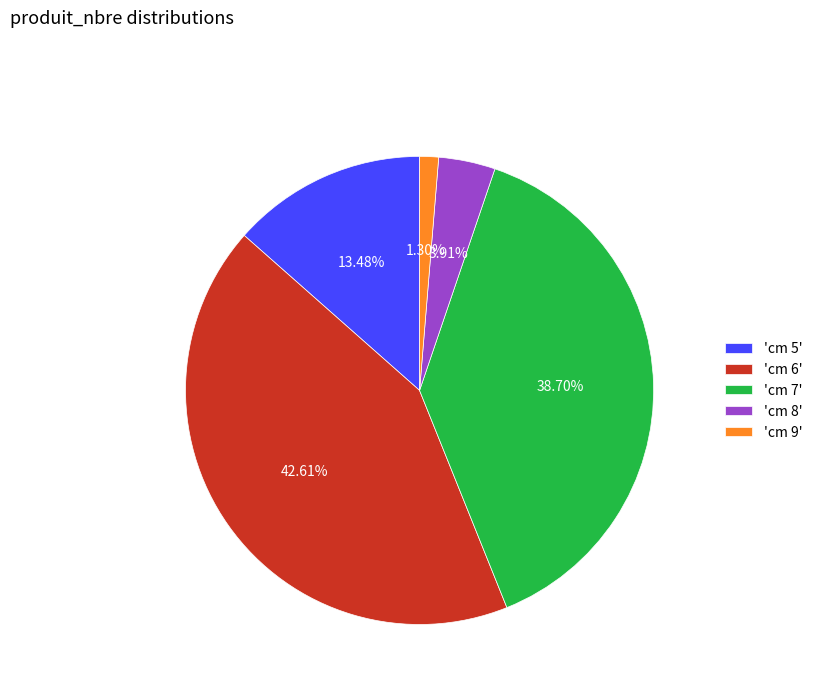

Is 'cm 7' the majority of the pie?

No